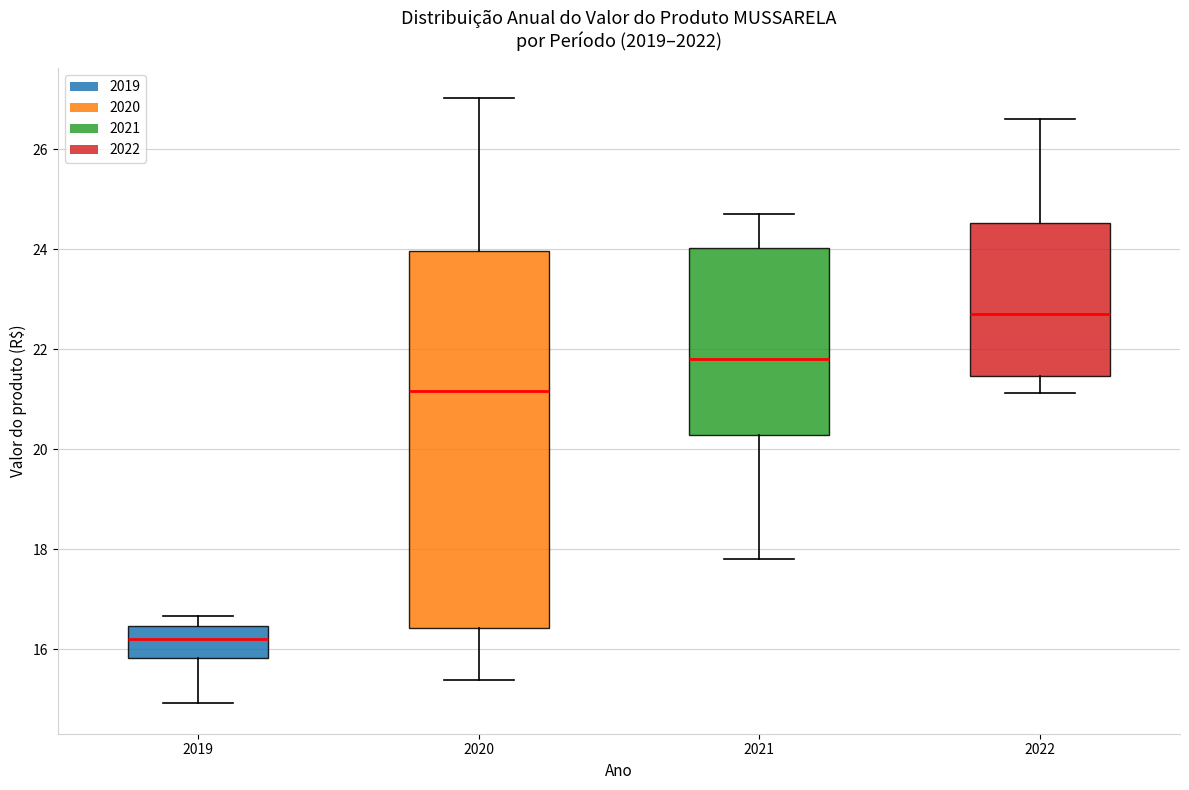

Reading left to right, read every box against the y-axis: the position of its median line, the range the box covers, and the ends of its whiskers. The values are not printed on the chart, so give them approximately, as read against the axis.

2019: median 16.2, box 15.8 to 16.4, whiskers 15.0 to 16.6
2020: median 21.2, box 16.4 to 24.0, whiskers 15.4 to 27.0
2021: median 21.8, box 20.2 to 24.0, whiskers 17.8 to 24.6
2022: median 22.8, box 21.4 to 24.6, whiskers 21.2 to 26.6